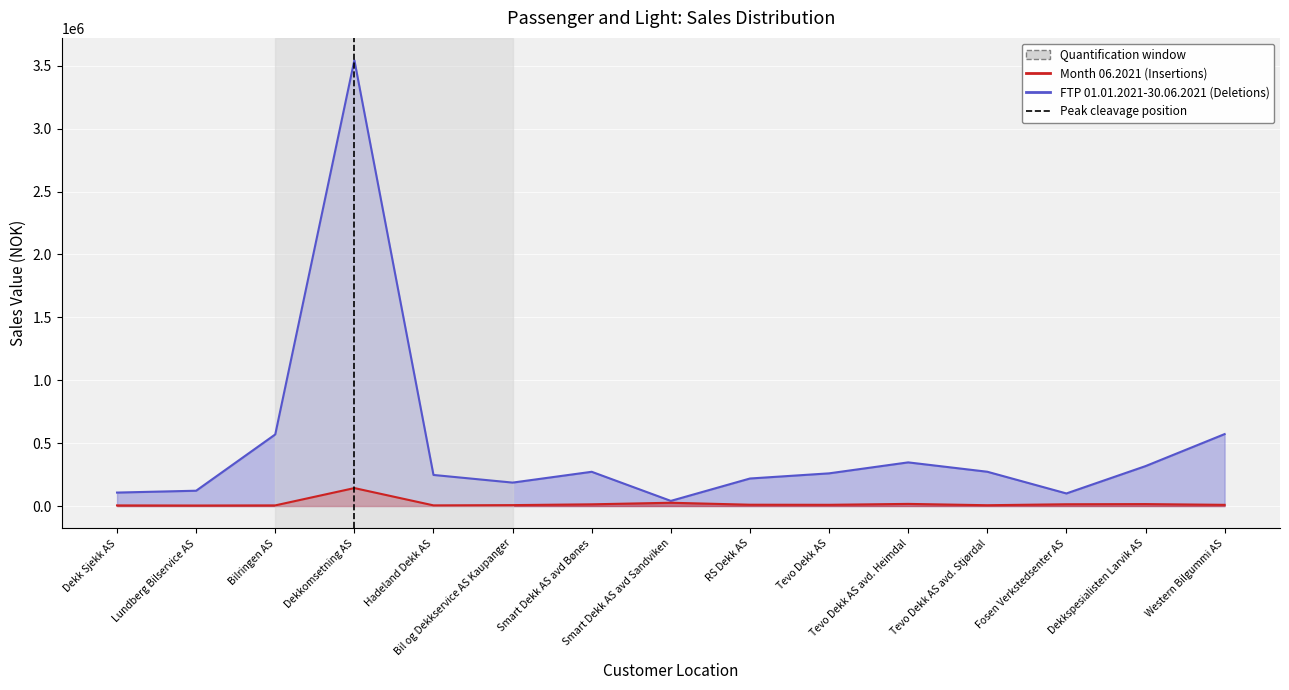

Is it true that the value at Dekkomsetning AS is 1?

False